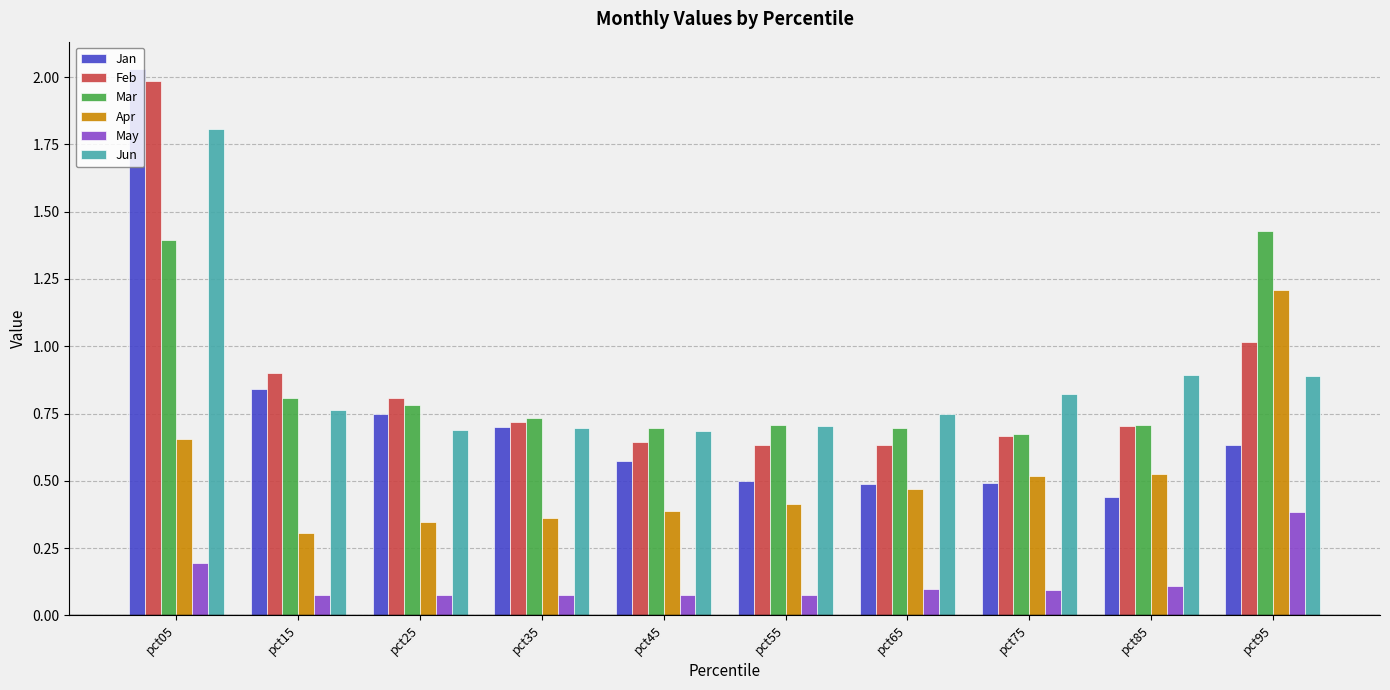

How many bars are there in each group?

6